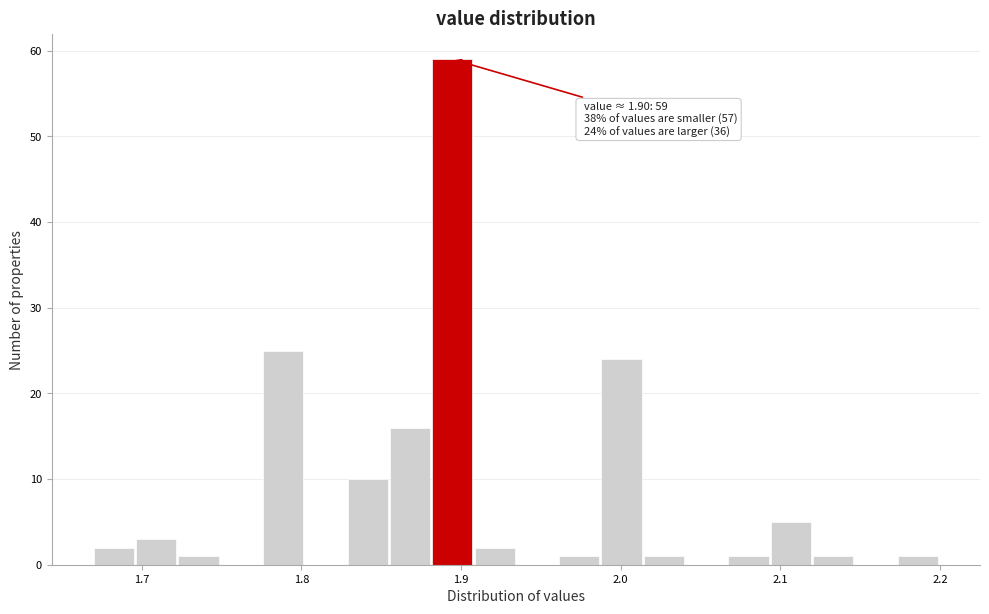

Read against the x-axis, roughly where is the centre of the tallest bar?

1.89